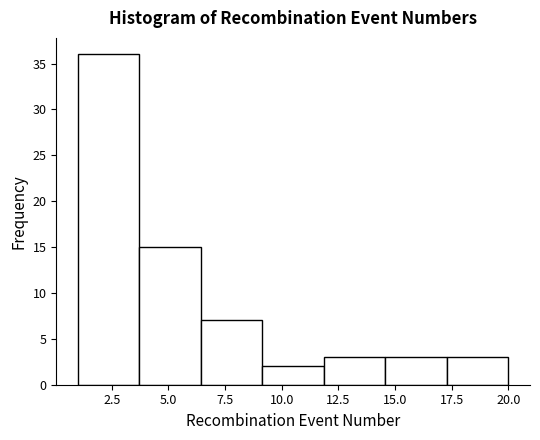

Reading left to right, transcribe this chart: for each bar, give the range it covers on the x-axis and its height. Neither the bar edges nor the heights are printed on the chart, so give them approximately, as read against the axes.

1.0 to 3.5: 36
3.5 to 6.5: 15
6.5 to 9.0: 7
9.0 to 12.0: 2
12.0 to 14.5: 3
14.5 to 17.5: 3
17.5 to 20.0: 3